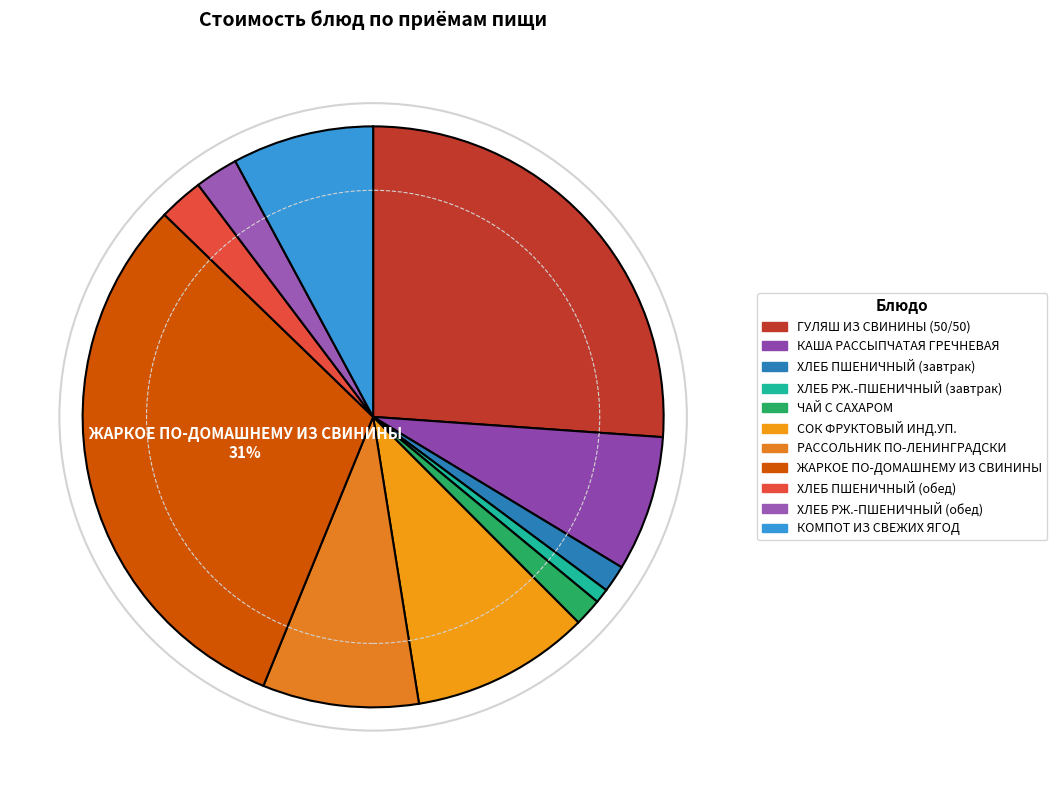

To the nearest percent, what percentage of the pie is ХЛЕБ РЖ.-ПШЕНИЧНЫЙ (завтрак)?

1%